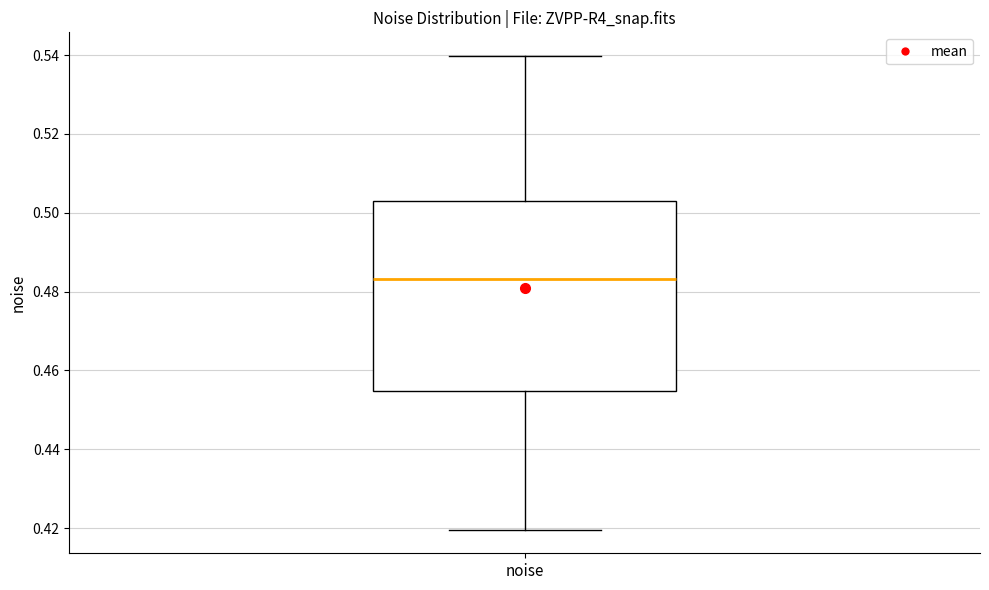

Where does the median line of the box for noise sit on the y-axis? The values are not printed on the chart, so give them approximately, as read against the axis.

0.484